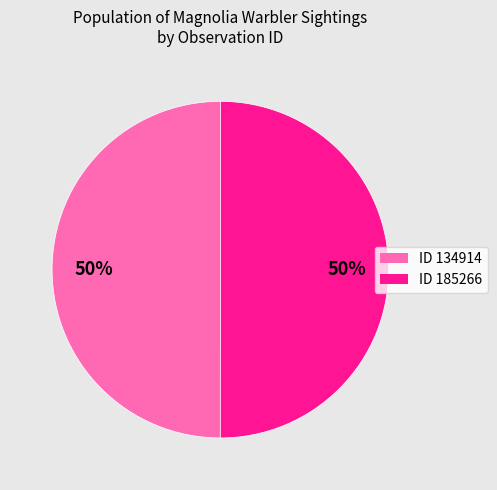

To the nearest percent, what is the combined percentage of ID 134914 and ID 185266?

100%